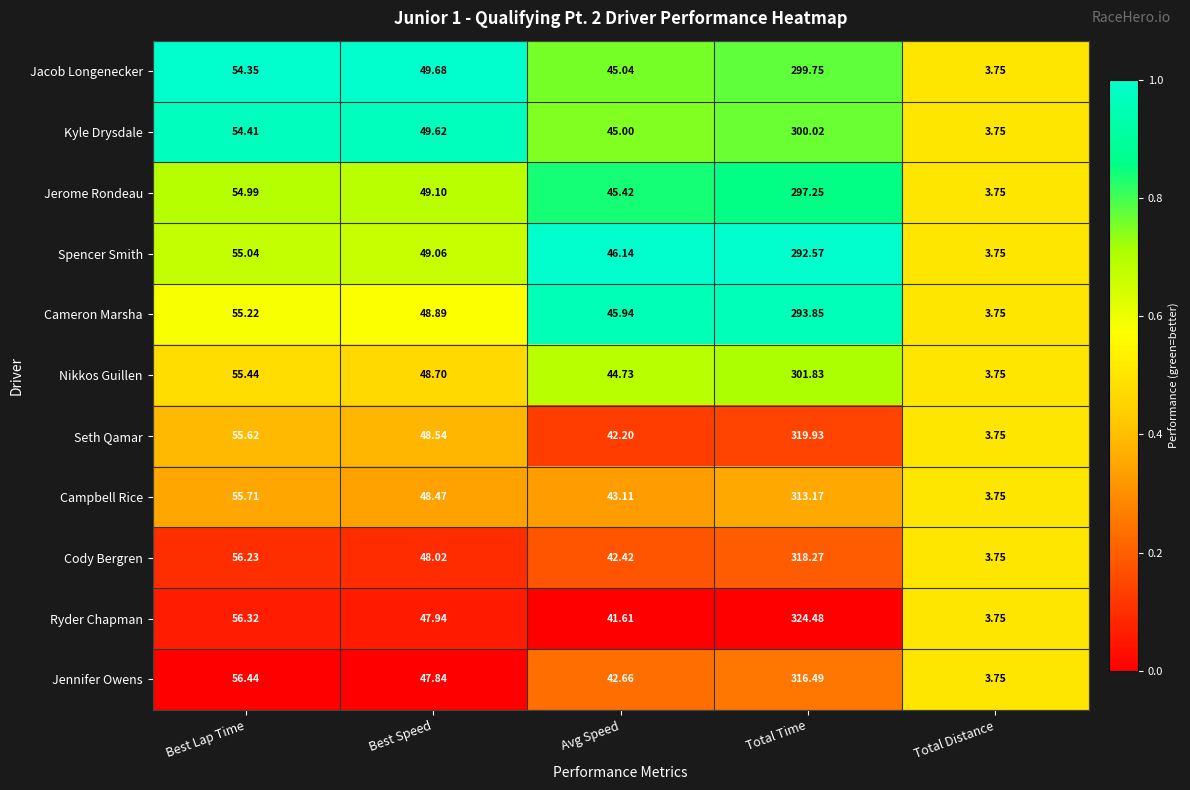

Is the value of Campbell Rice at Best Lap Time greater than the value of Jacob Longenecker at Avg Speed?

Yes